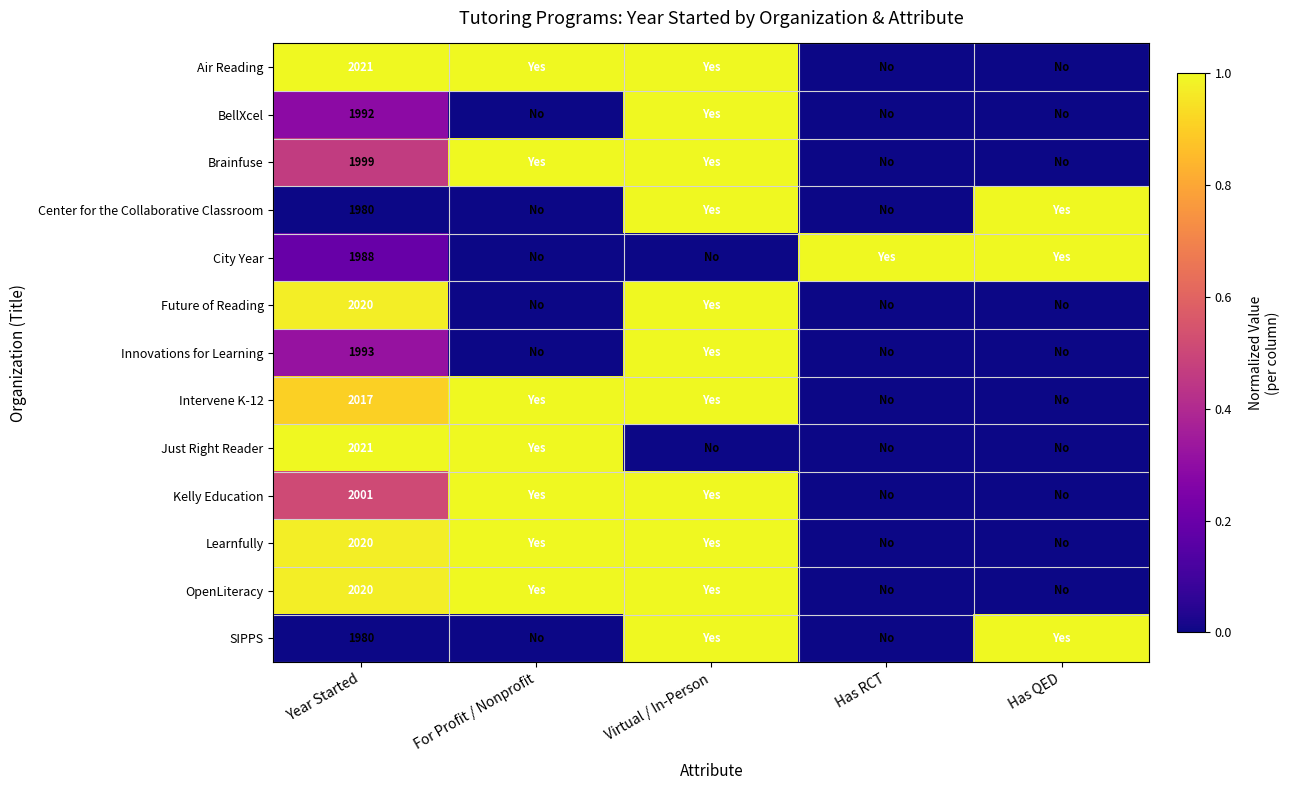

What is the total value across all series at Year Started?

26052